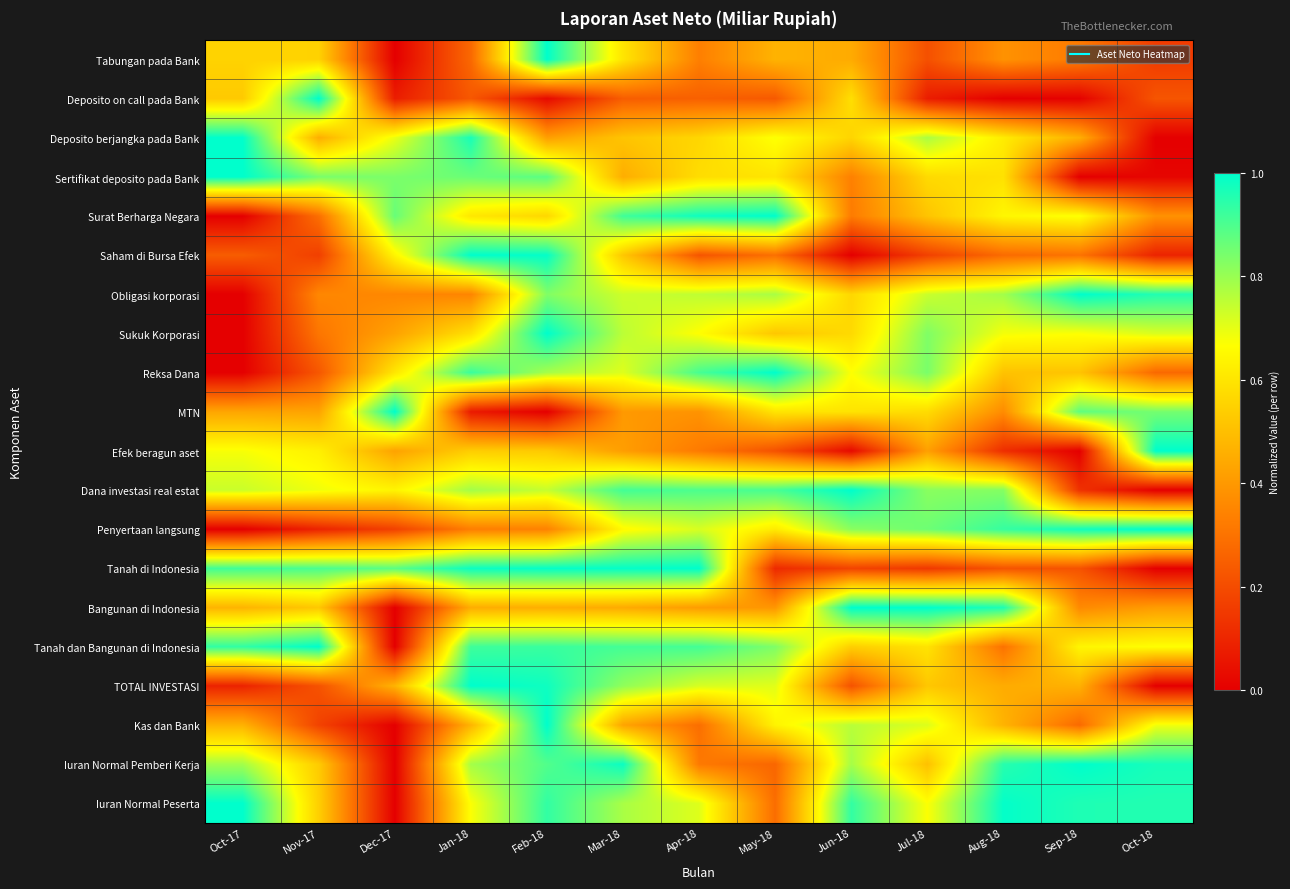

Which series has the largest total across all categories?

Iuran Normal Peserta